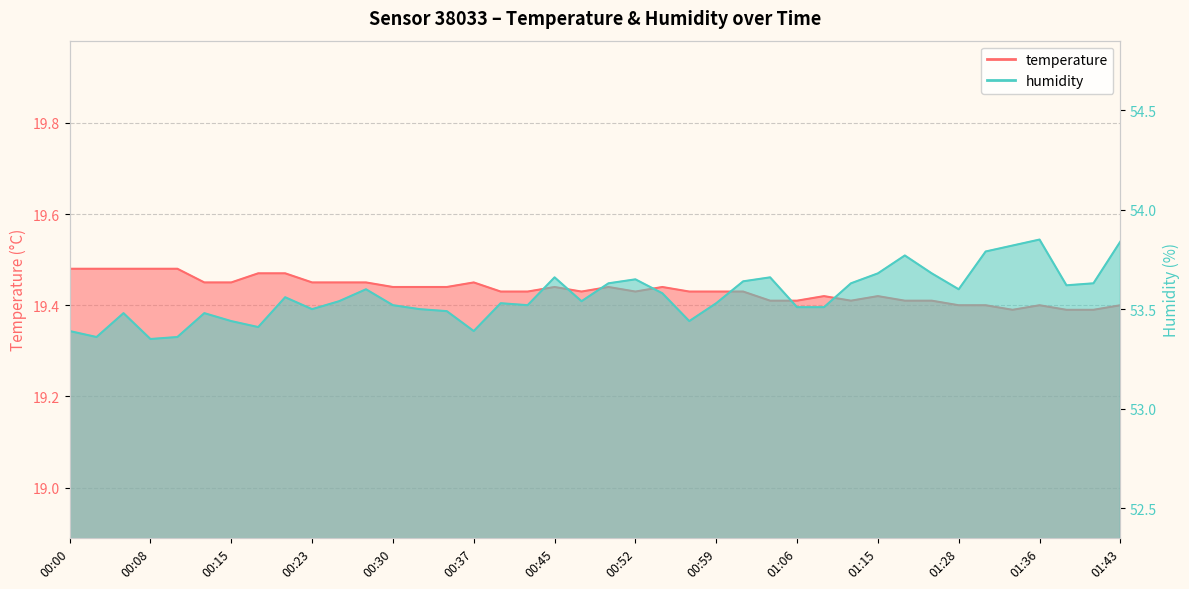

True or false: temperature and humidity intersect in this chart.

False